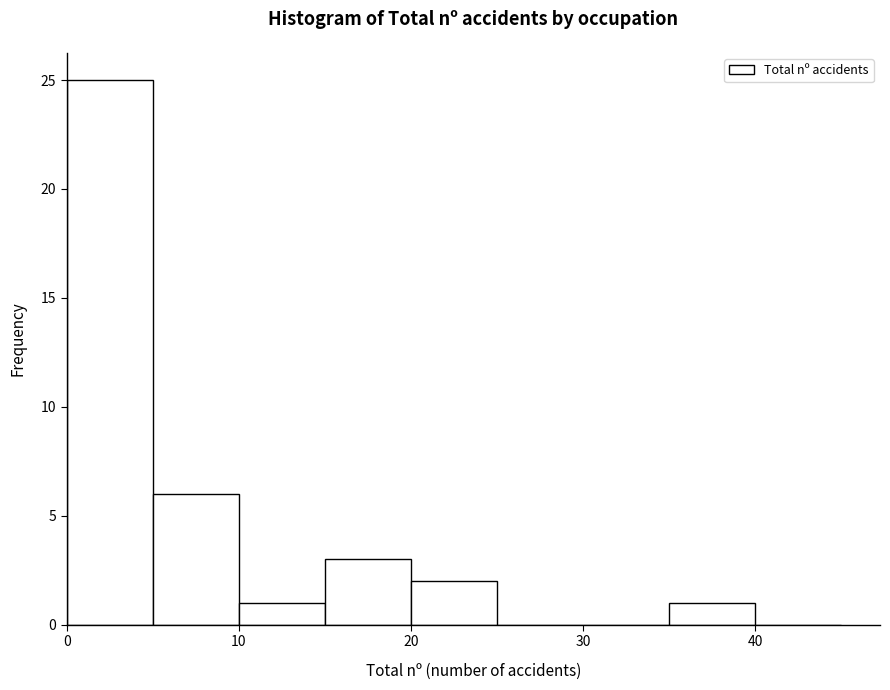

How tall is the bar that spans 15 to 20 on the x-axis? The values are not printed on the chart, so give them approximately, as read against the axis.

3